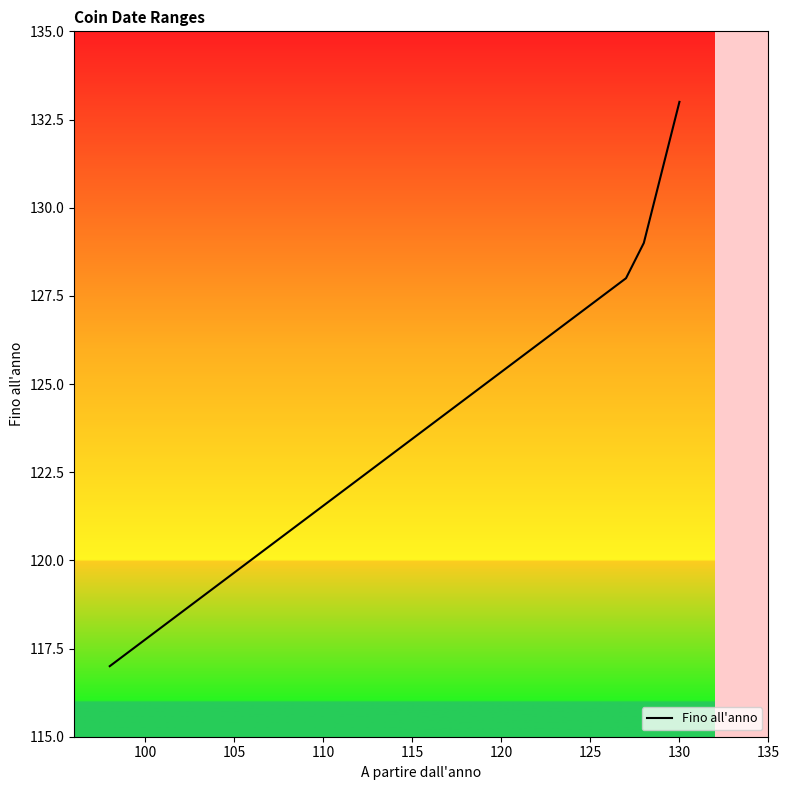

What is the minimum value shown in the chart?

117